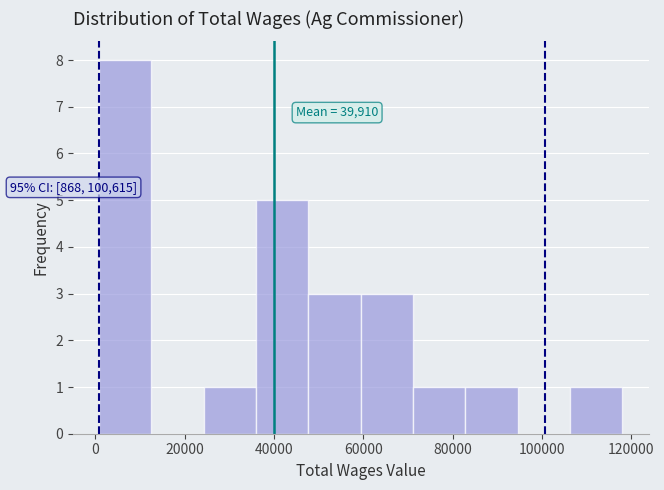

Over which range of the x-axis is the bar tallest?

0 to 12000